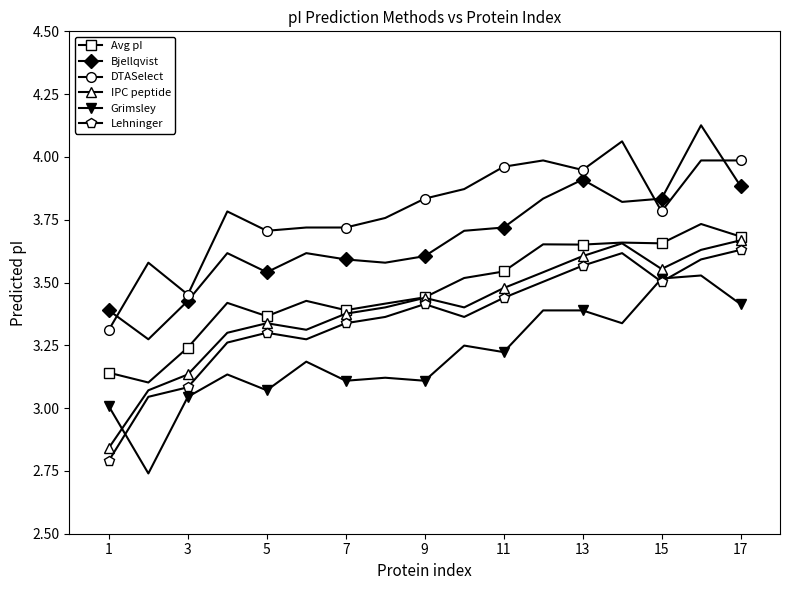

What are all the series names shown in the legend?

Avg pI, Bjellqvist, DTASelect, IPC peptide, Grimsley, Lehninger